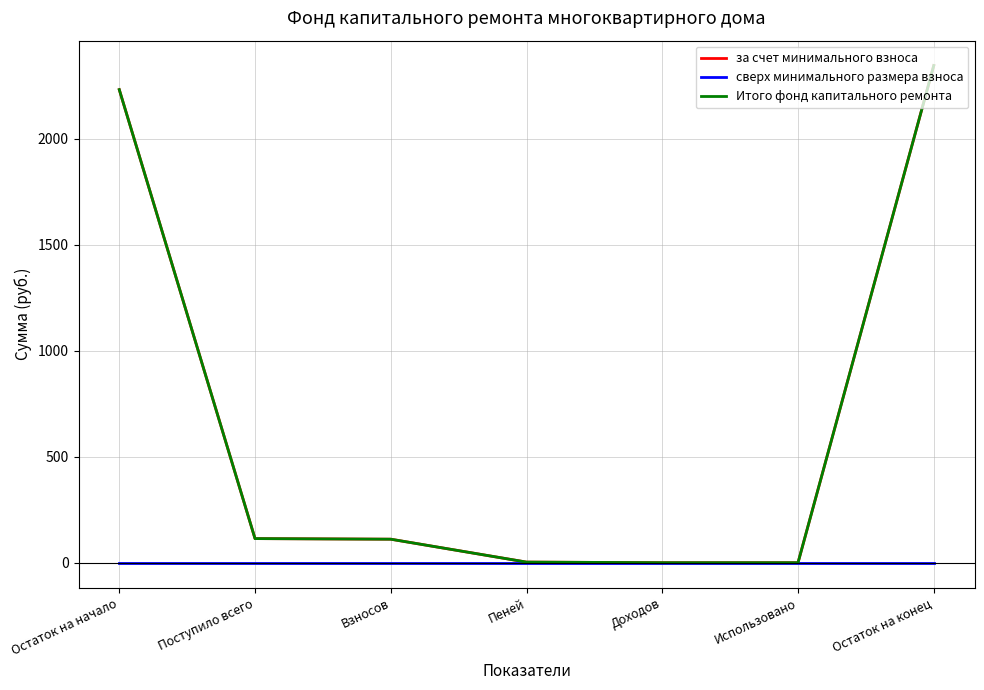

Reading left to right, list all the values displayed in this chart.

за счет минимального взноса: 2231.3	113.6	110.8	2.8	0.0	0.0	2344.9
сверх минимального размера взноса: 0.0	0.0	0.0	0.0	0.0	0.0	0.0
Итого фонд капитального ремонта: 2231.3	113.6	110.8	2.8	0.0	0.0	2344.9